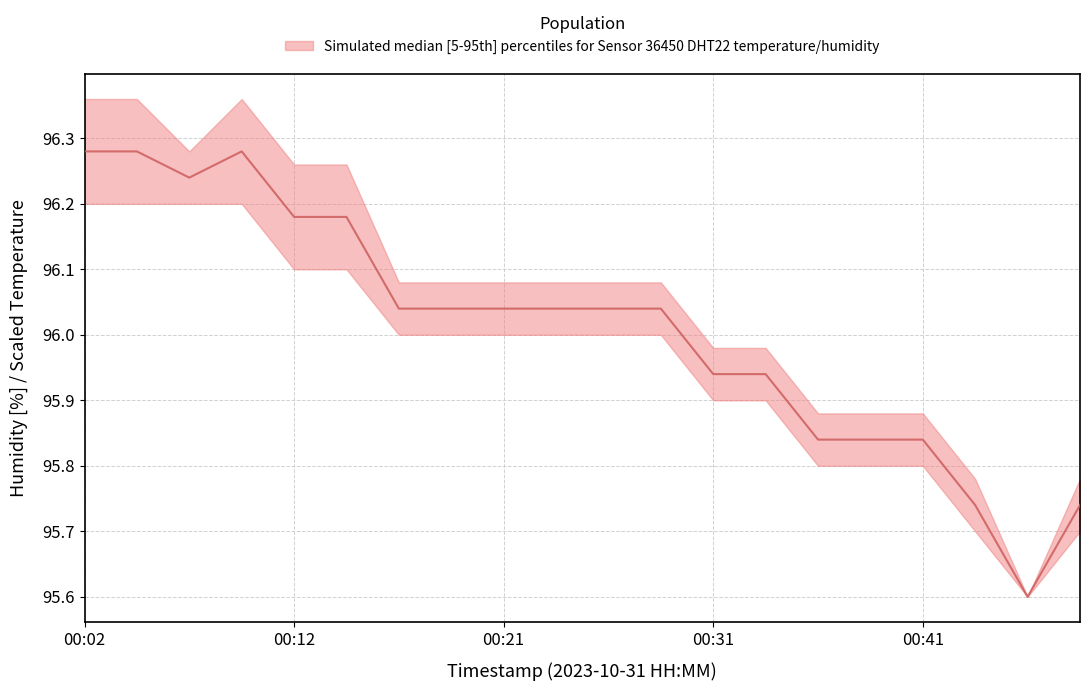

How many points are lower than both their immediate neighbors (excluding endpoints)?

2